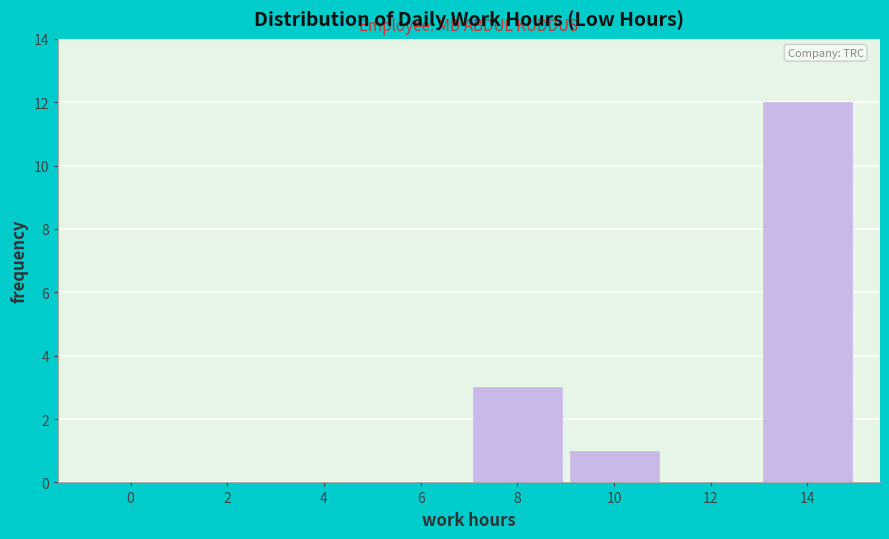

Reading left to right, extract all data points from this chart.

0=0	2=0	4=0	6=0	8=3	10=1	12=0	14=12